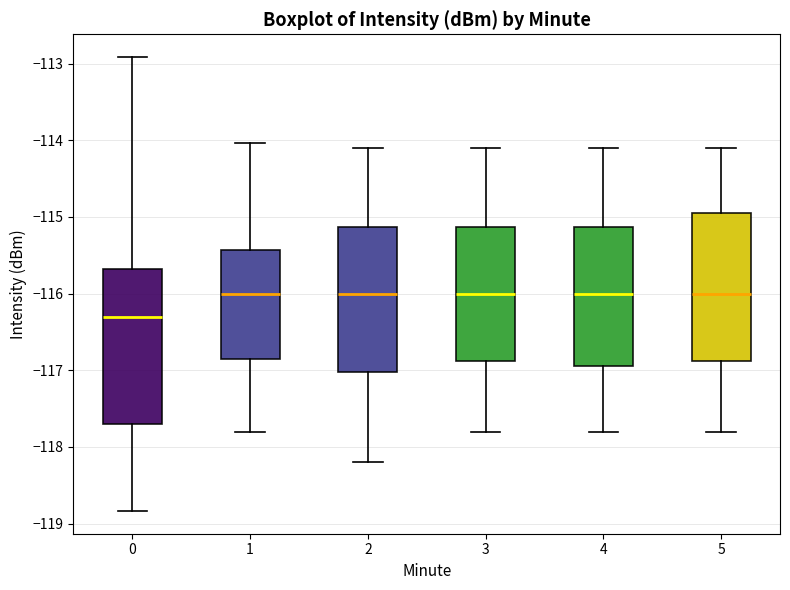

Where does the upper whisker of the box at x = 4 end on the y-axis? The values are not printed on the chart, so give them approximately, as read against the axis.

-114.1